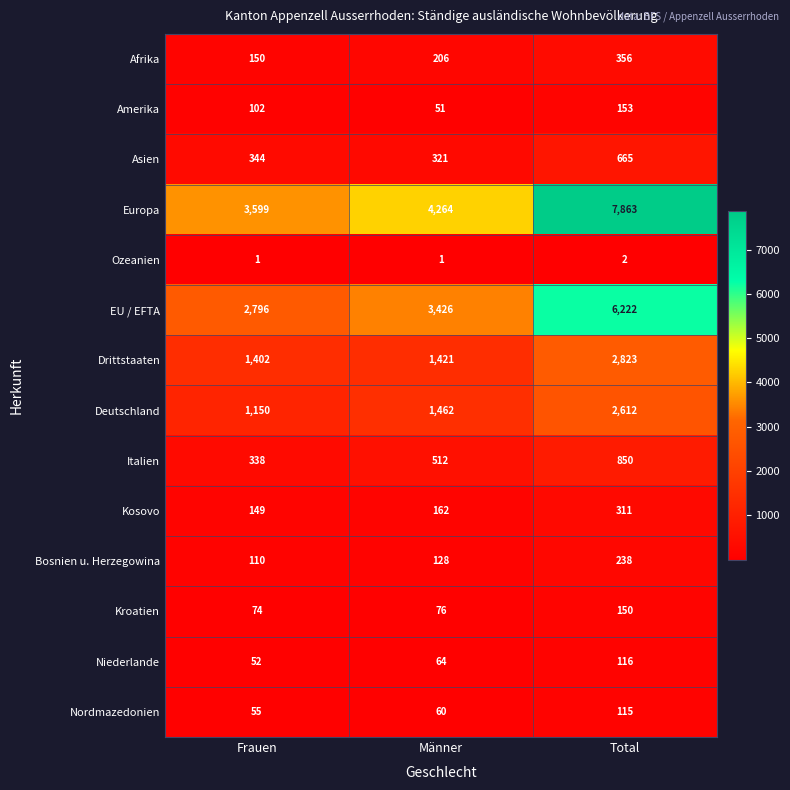

Which category has the highest value in the Italien series?

Total